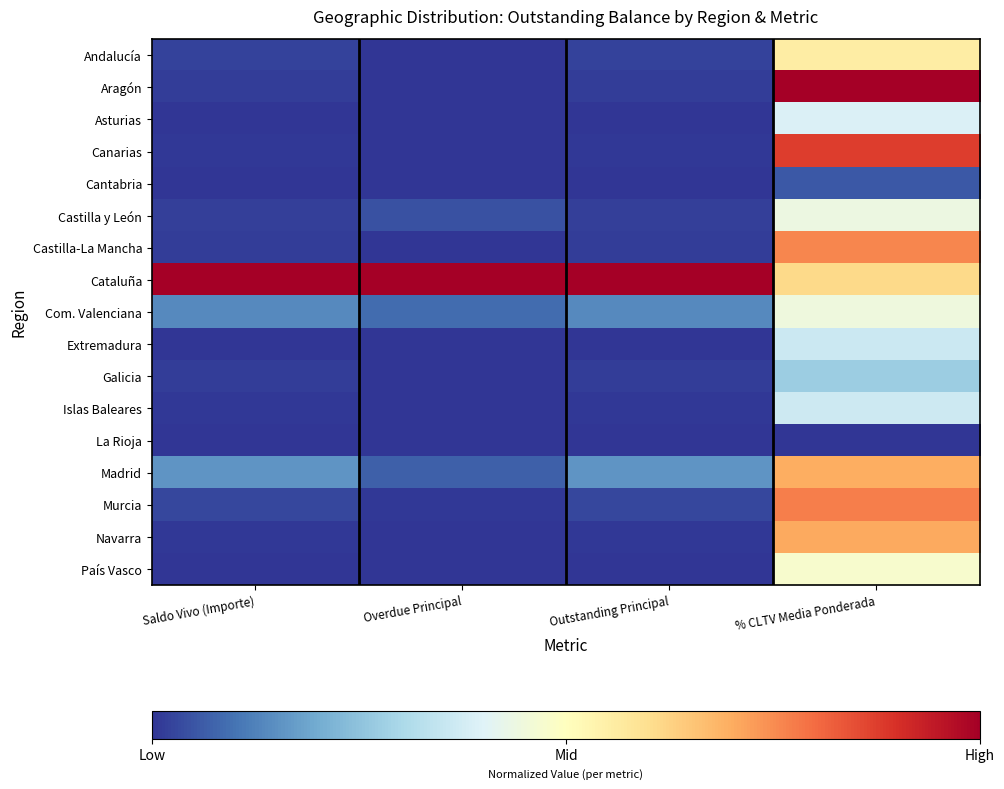

At which category does the chart reach its peak across all series?

% CLTV Media Ponderada